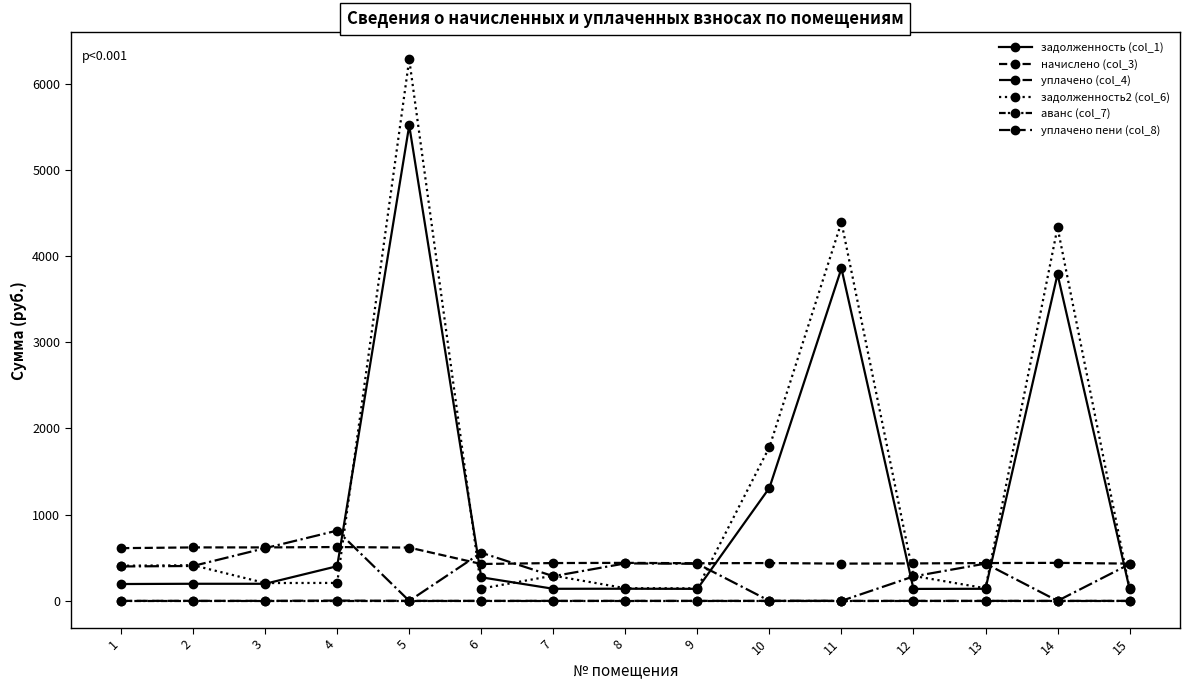

How many categories are shown in the chart?

15